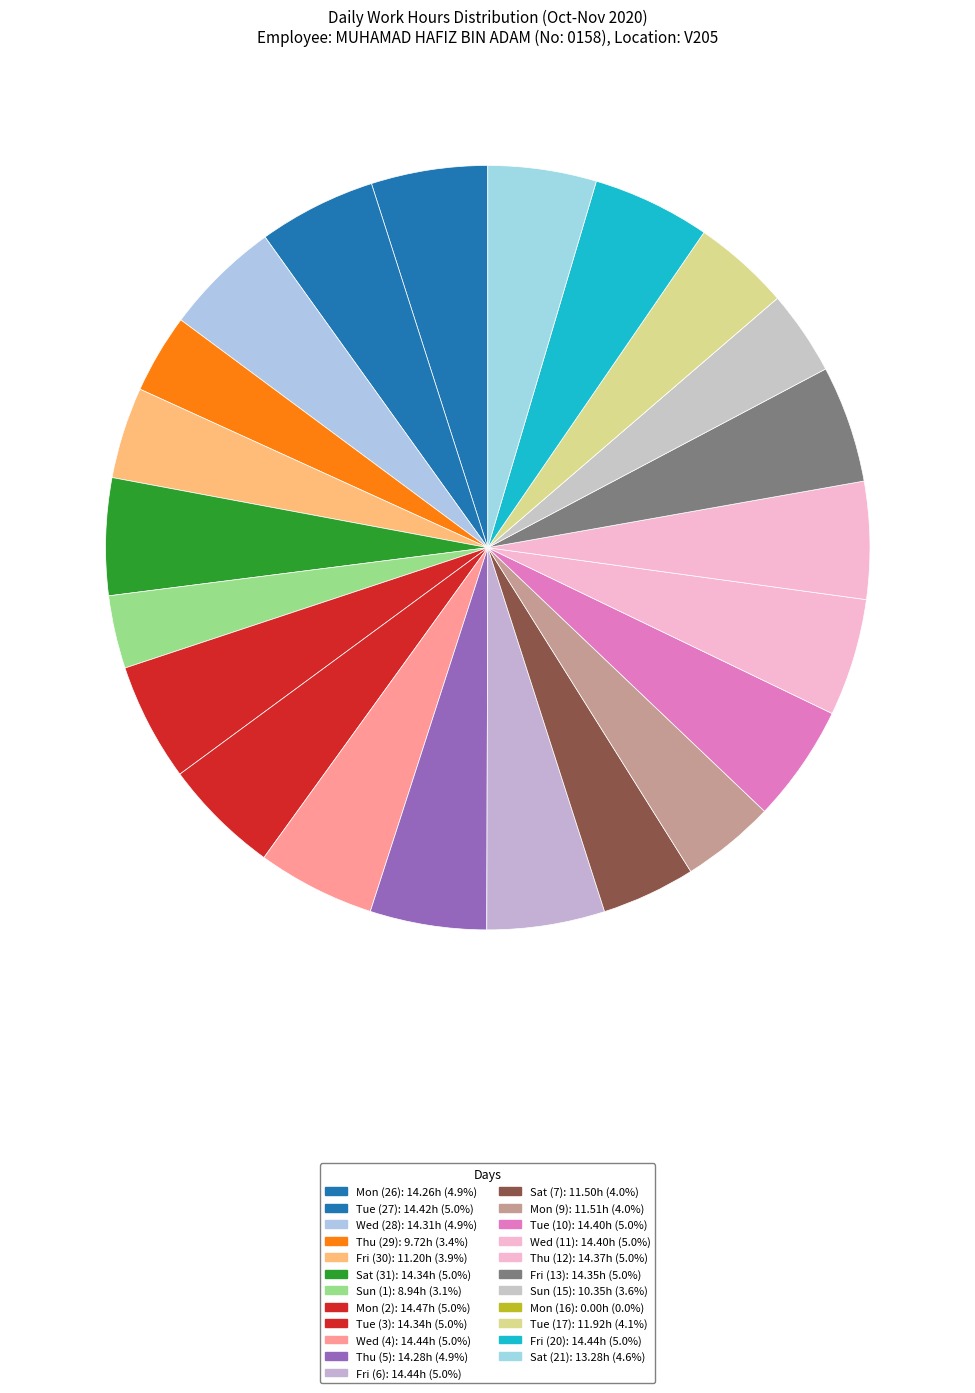

To the nearest percent, what portion does Sat (21) represent?

5%